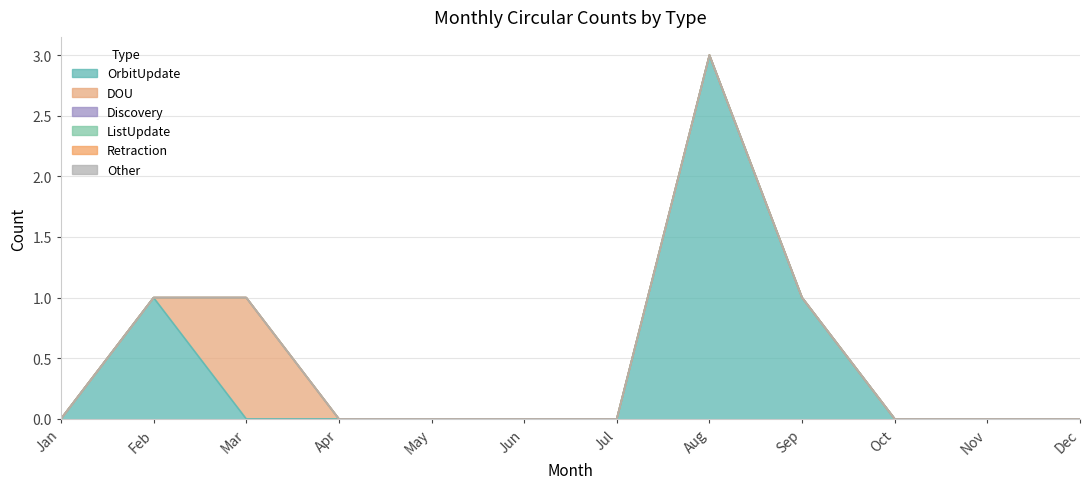

Reading right to left, extract all data points from this chart.

OrbitUpdate: Dec=0	Nov=0	Oct=0	Sep=1	Aug=3	Jul=0	Jun=0	May=0	Apr=0	Mar=0	Feb=1	Jan=0
DOU: Dec=0	Nov=0	Oct=0	Sep=0	Aug=0	Jul=0	Jun=0	May=0	Apr=0	Mar=1	Feb=0	Jan=0
Discovery: Dec=0	Nov=0	Oct=0	Sep=0	Aug=0	Jul=0	Jun=0	May=0	Apr=0	Mar=0	Feb=0	Jan=0
ListUpdate: Dec=0	Nov=0	Oct=0	Sep=0	Aug=0	Jul=0	Jun=0	May=0	Apr=0	Mar=0	Feb=0	Jan=0
Retraction: Dec=0	Nov=0	Oct=0	Sep=0	Aug=0	Jul=0	Jun=0	May=0	Apr=0	Mar=0	Feb=0	Jan=0
Other: Dec=0	Nov=0	Oct=0	Sep=0	Aug=0	Jul=0	Jun=0	May=0	Apr=0	Mar=0	Feb=0	Jan=0